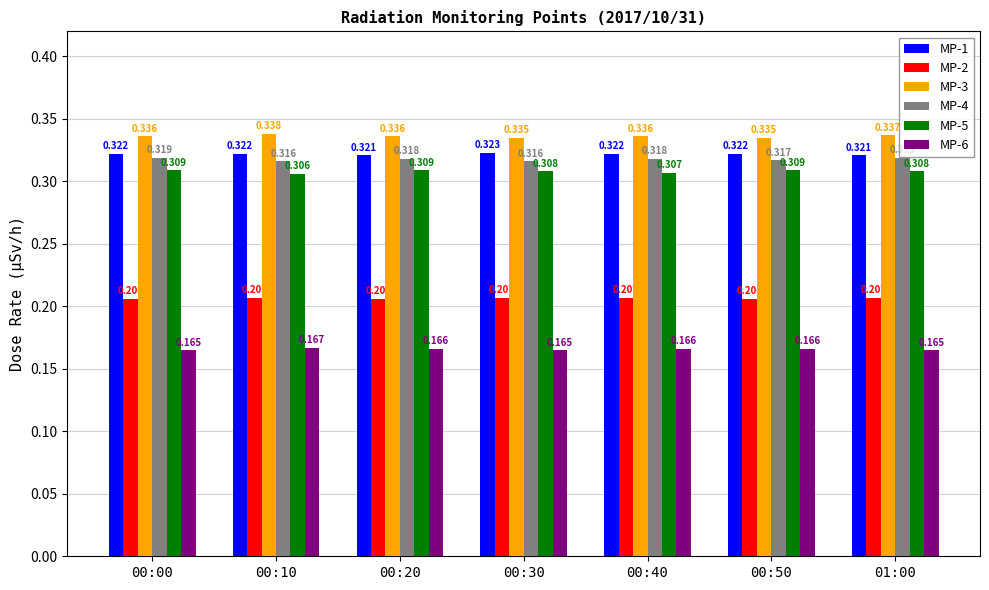

What position from the left is 01:00?

7